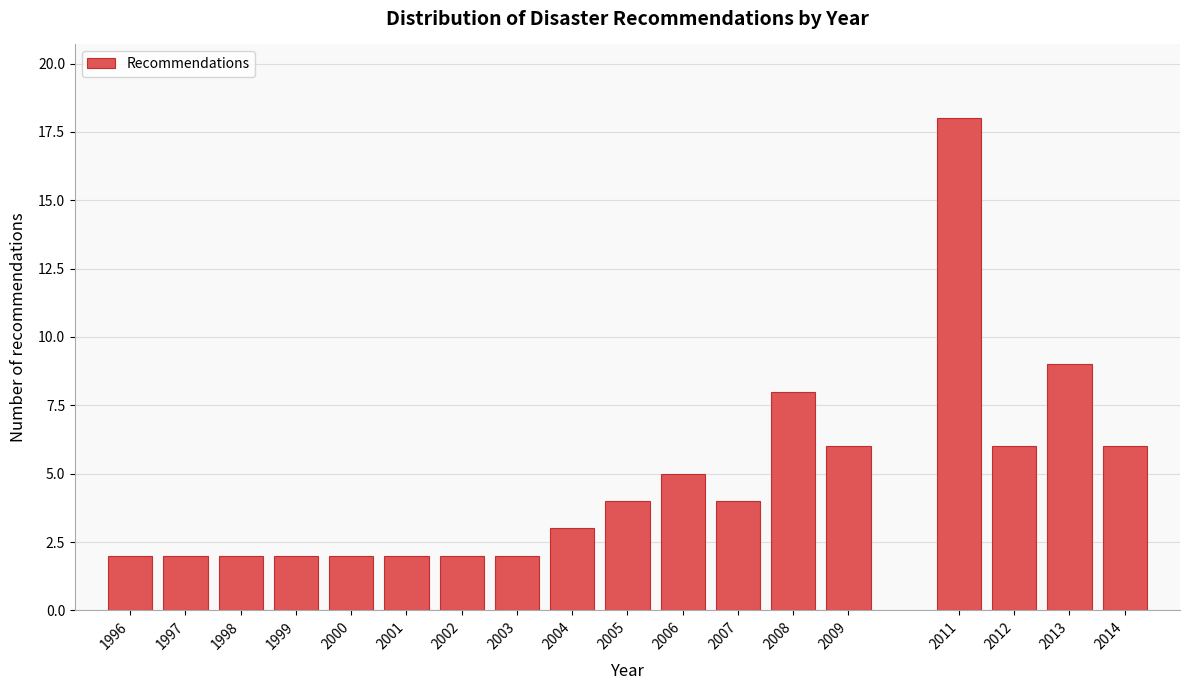

Reading left to right, list all the values displayed in this chart.

1996=2	1997=2	1998=2	1999=2	2000=2	2001=2	2002=2	2003=2	2004=3	2005=4	2006=5	2007=4	2008=8	2009=6	2011=18	2012=6	2013=9	2014=6